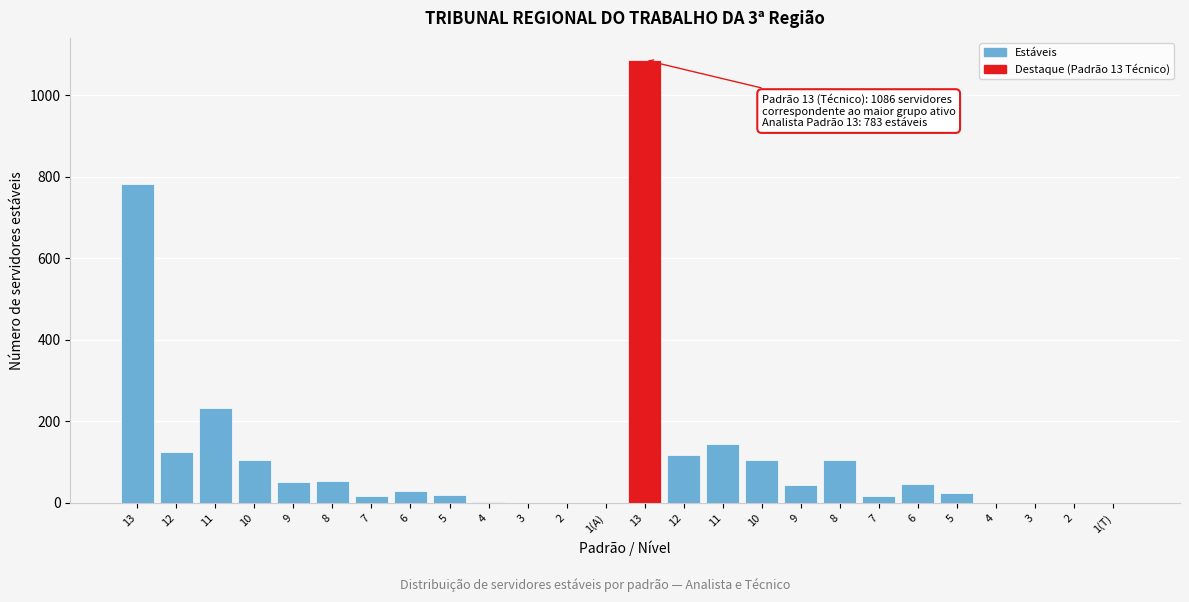

How many categories are shown in the chart?

26